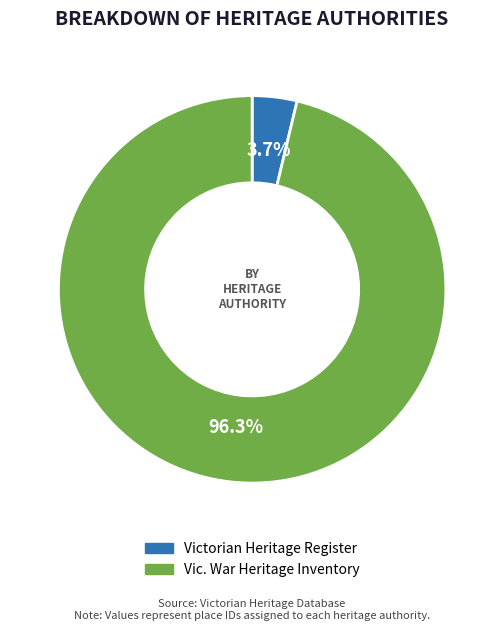

How many segments does this pie chart have?

2